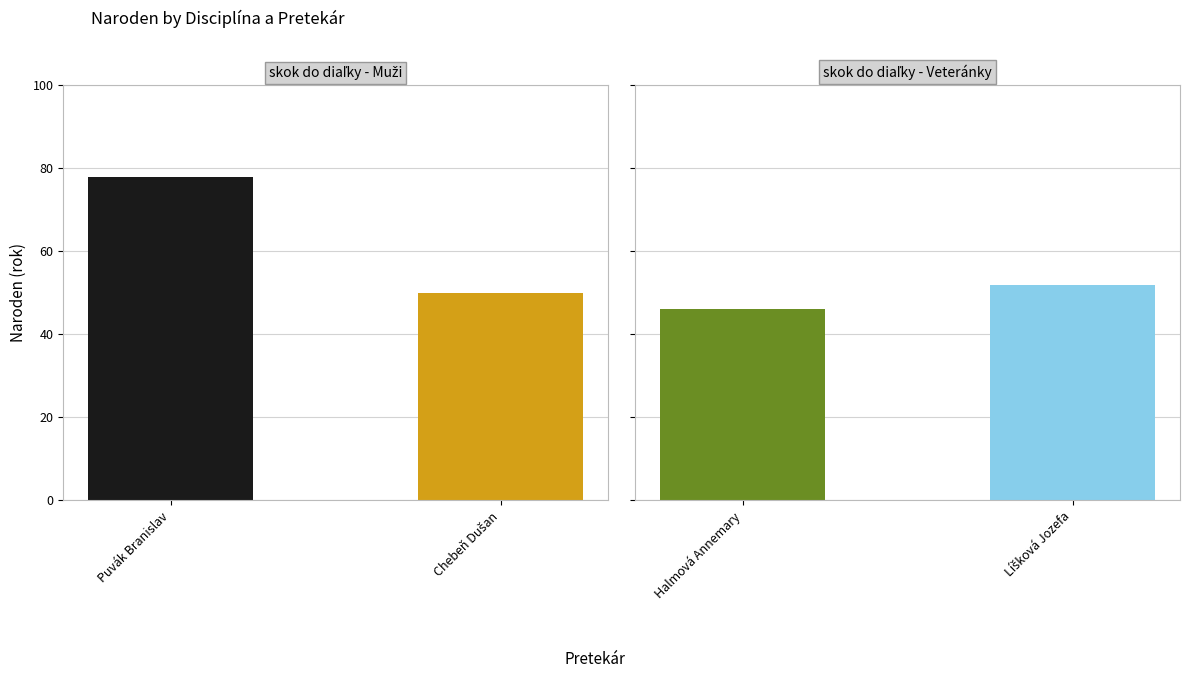

Rank the series by their maximum value, from highest to lowest.

skok do diaľky - Muži, skok do diaľky - Veteránky